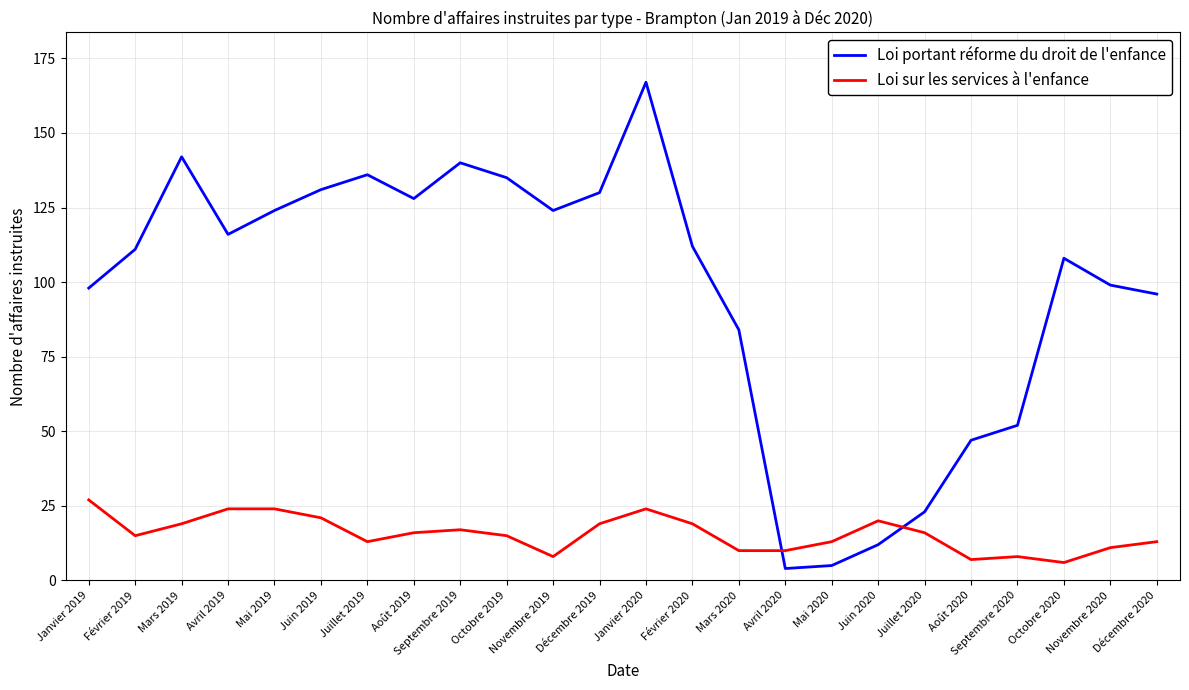

What is the greatest value displayed?

167